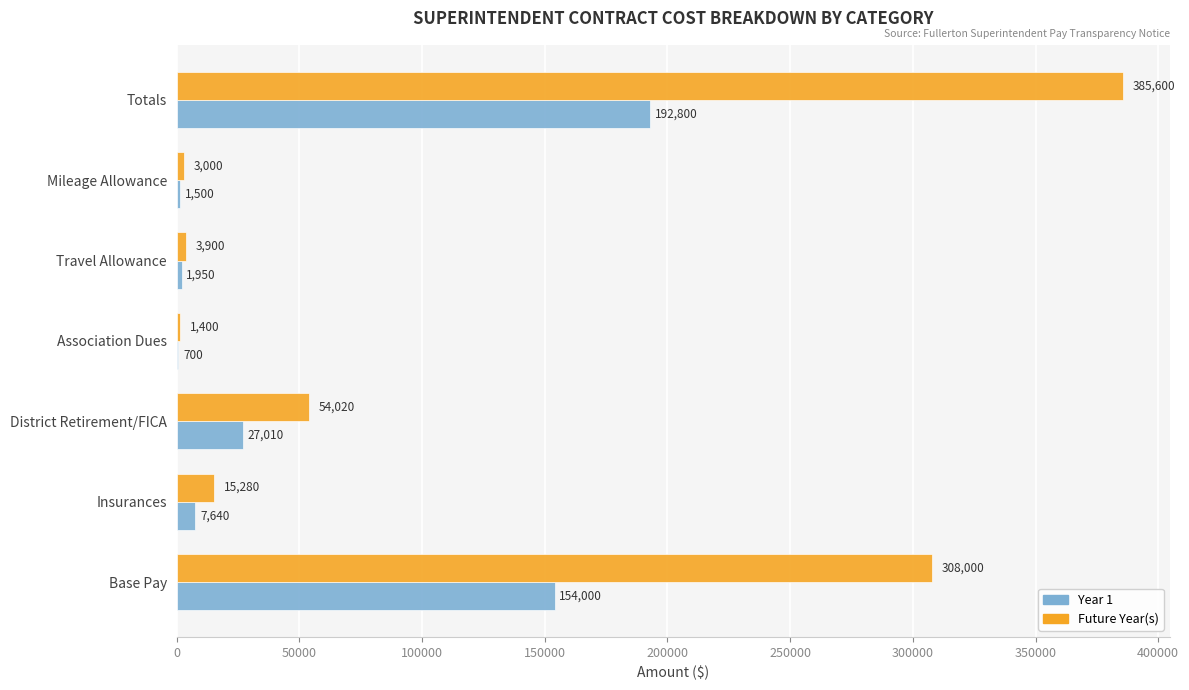

What are all the series names shown in the legend?

Year 1, Future Year(s)